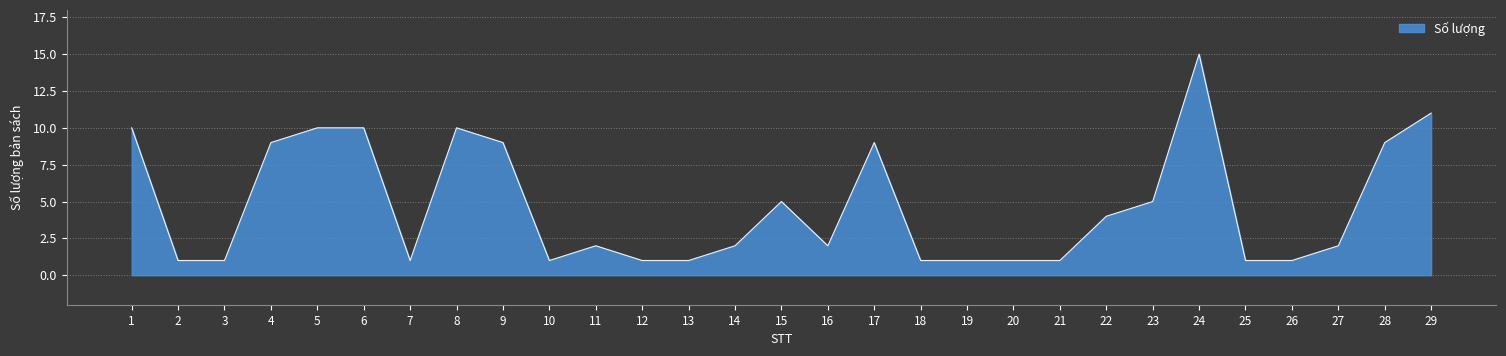

True or false: the data shows 0 at 26.

False